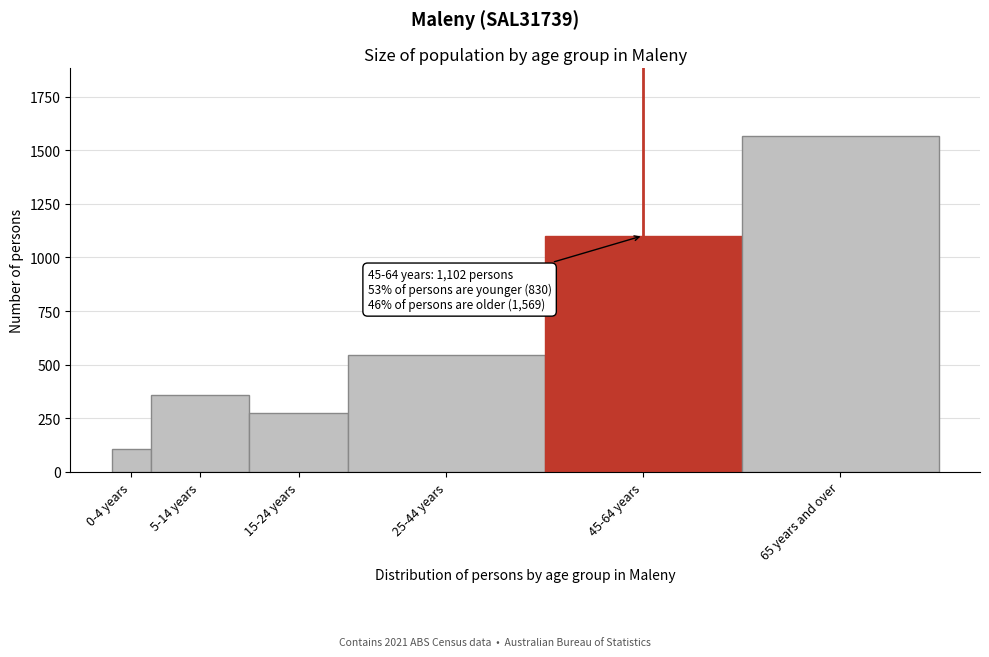

Reading right to left, transcribe all the data shown in this chart.

1569	1102	546	276	358	108